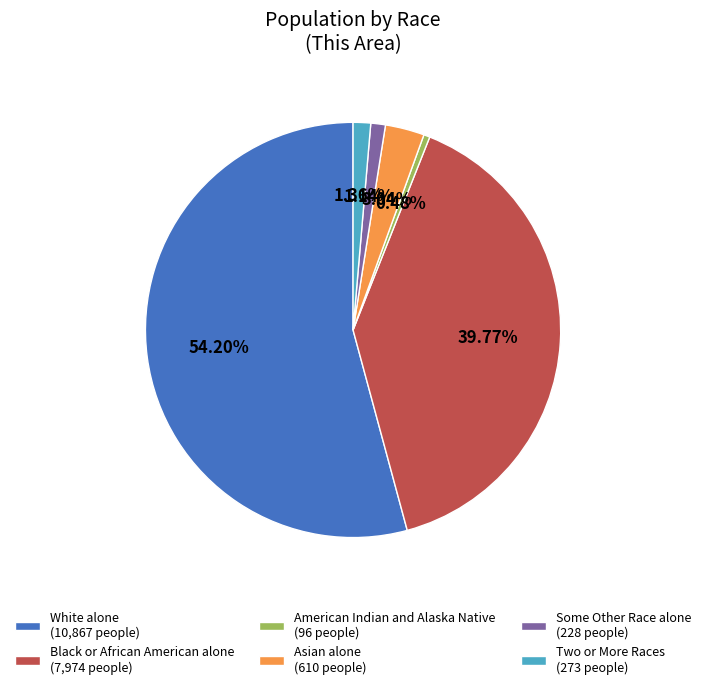

Which category accounts for the majority?

White alone